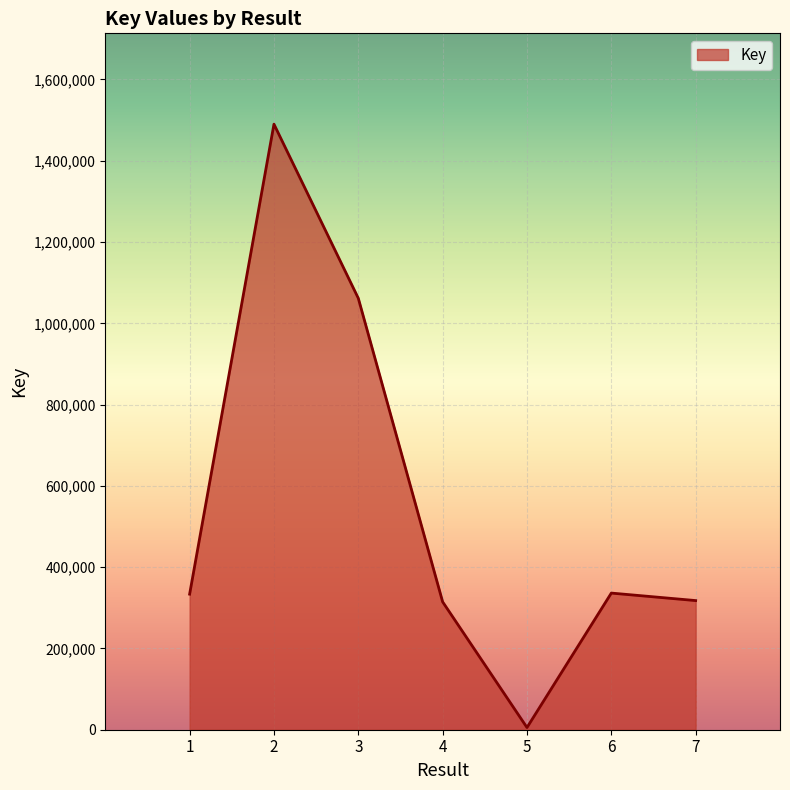

What is the average value?

551329